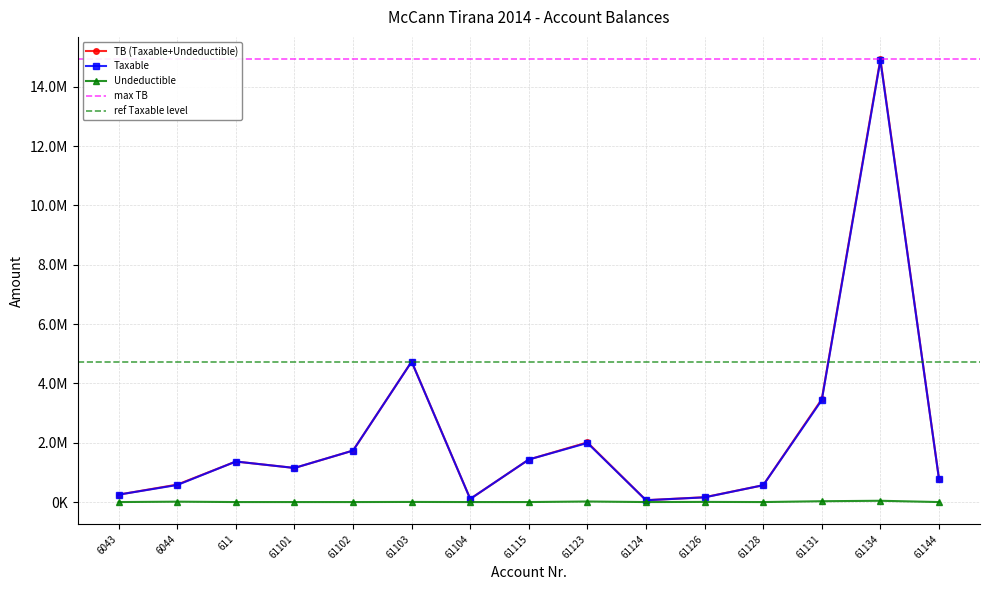

True or false: TB (Taxable+Undeductible) and Undeductible cross at least once.

False